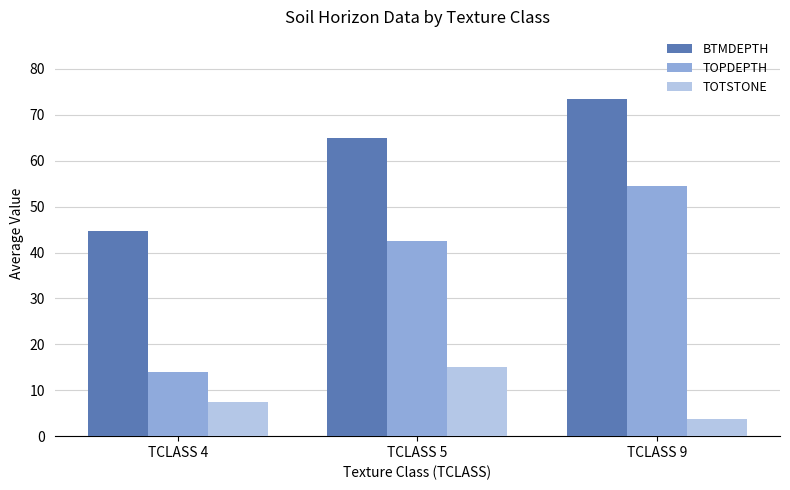

What is the spread (max minus min) of values at TCLASS 4?

37.3